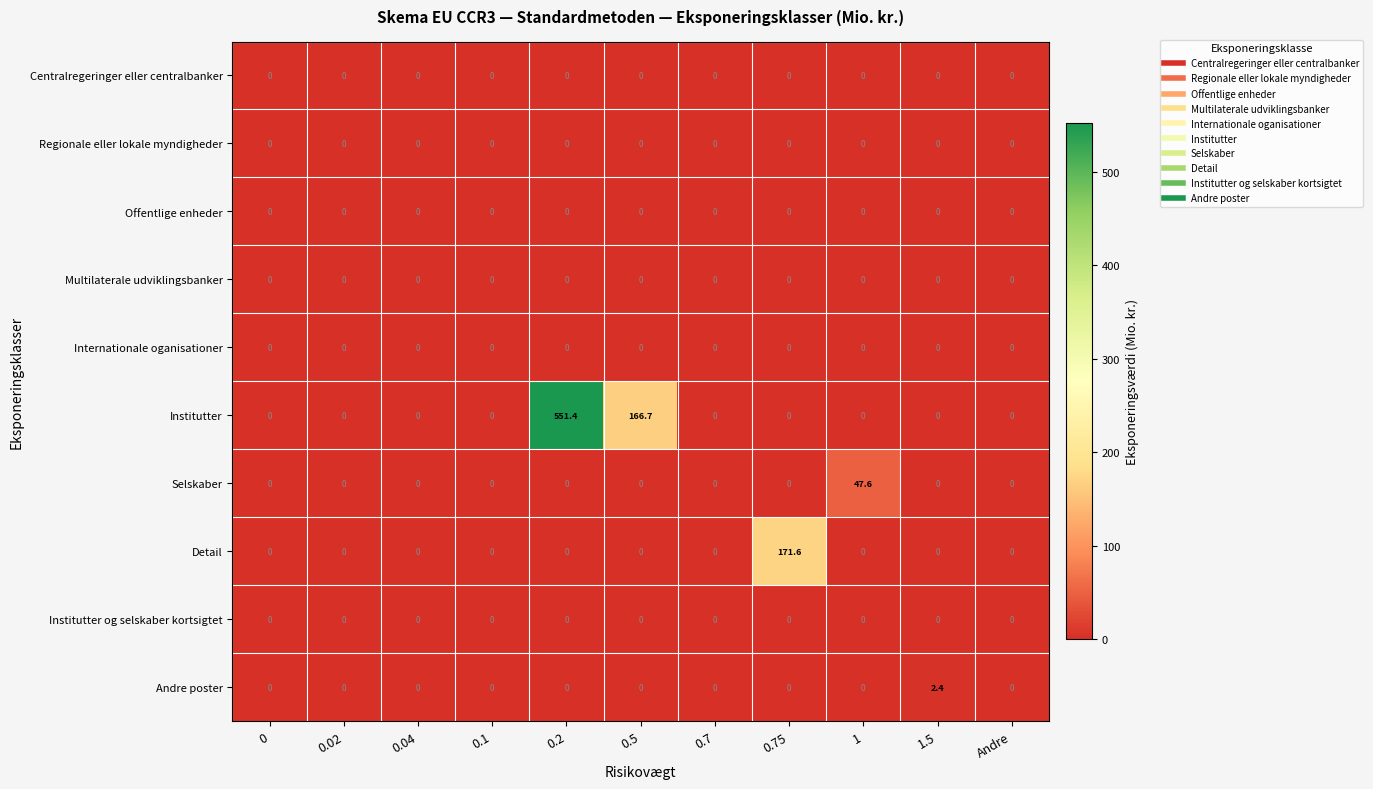

Which series has the largest range (max minus min)?

Institutter